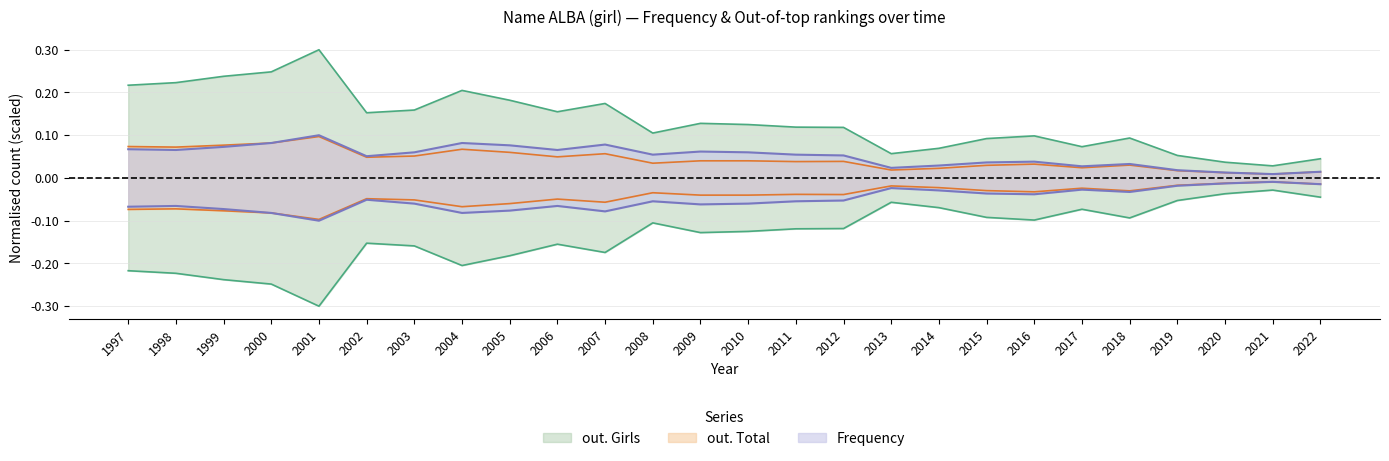

The value of Frequency at 1998 is 0.1. True or false?

True